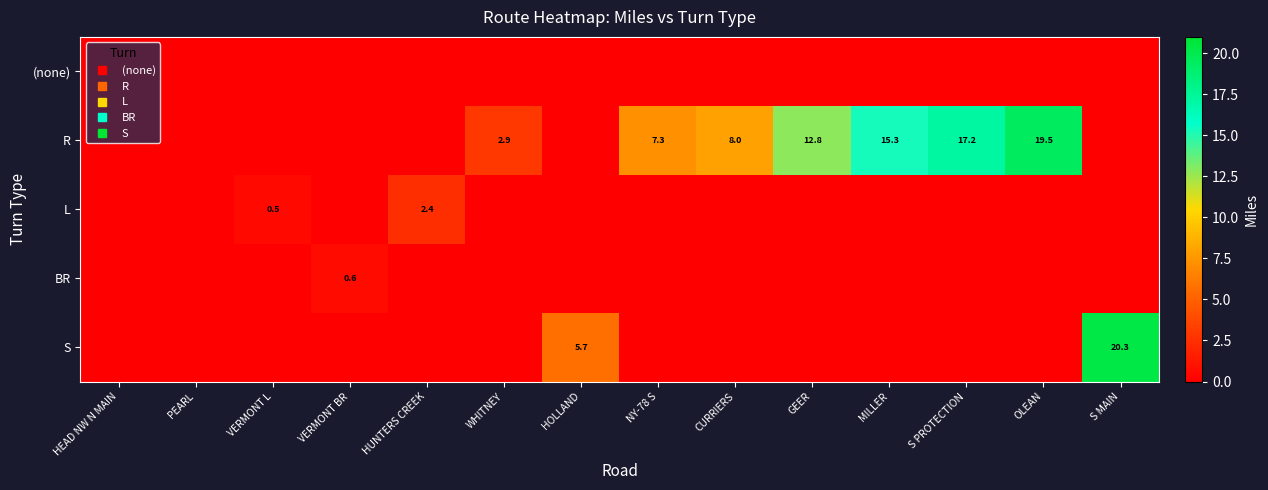

At PEARL, list the series in order from smallest to largest.

(none), R, L, BR, S